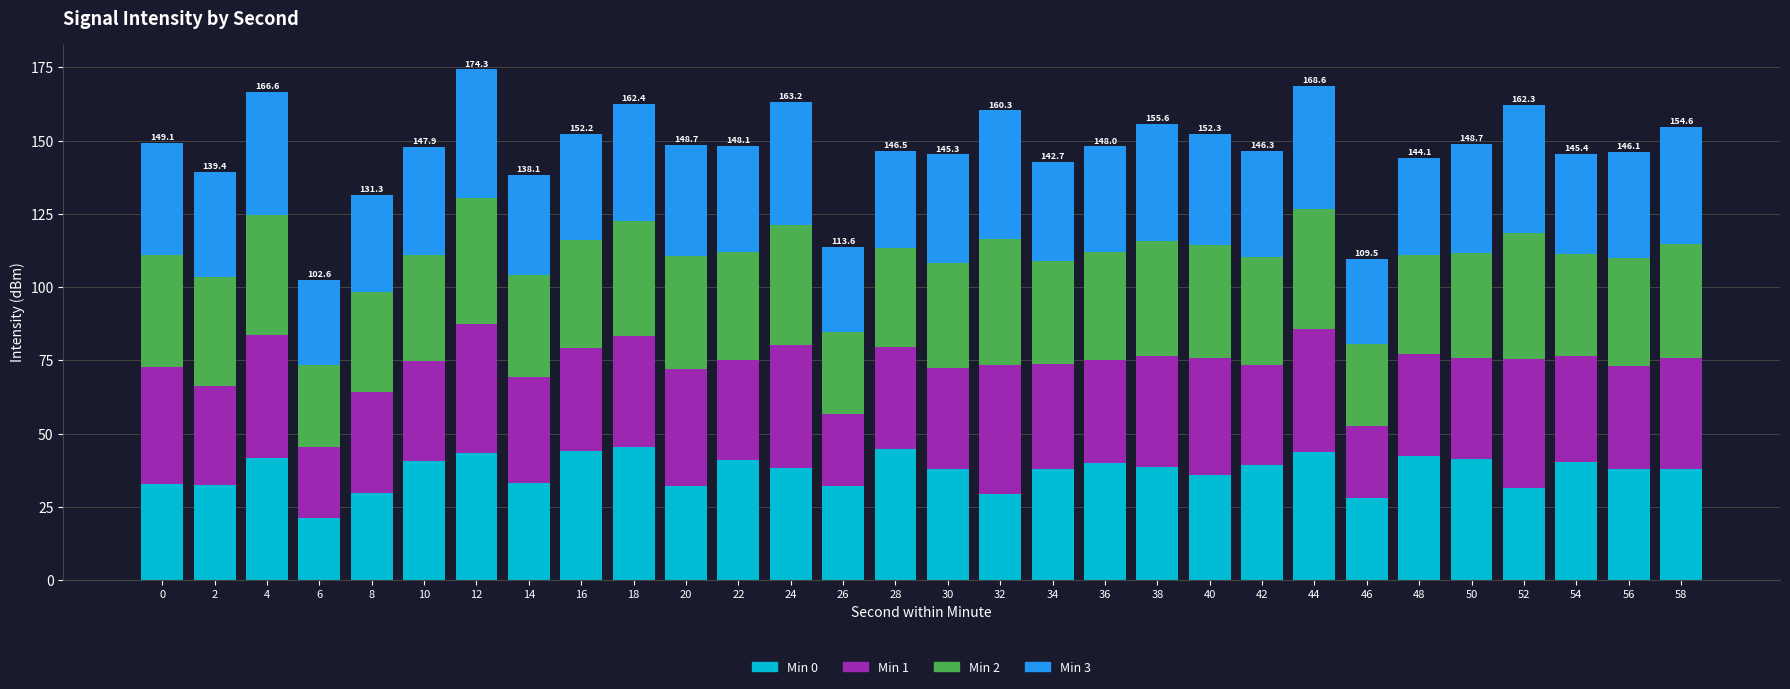

What is the total value across all series at 32?

160.3